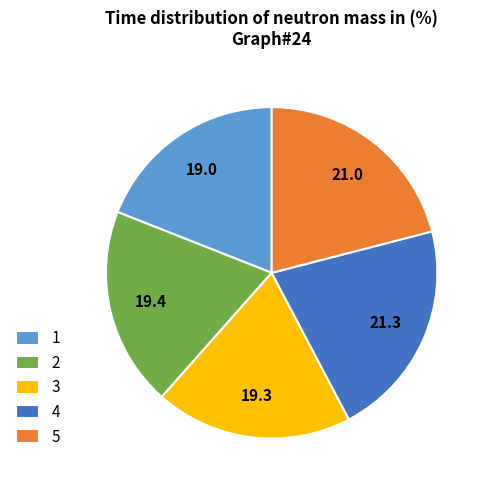

Do 4 and 3 together represent more than half of the pie?

No